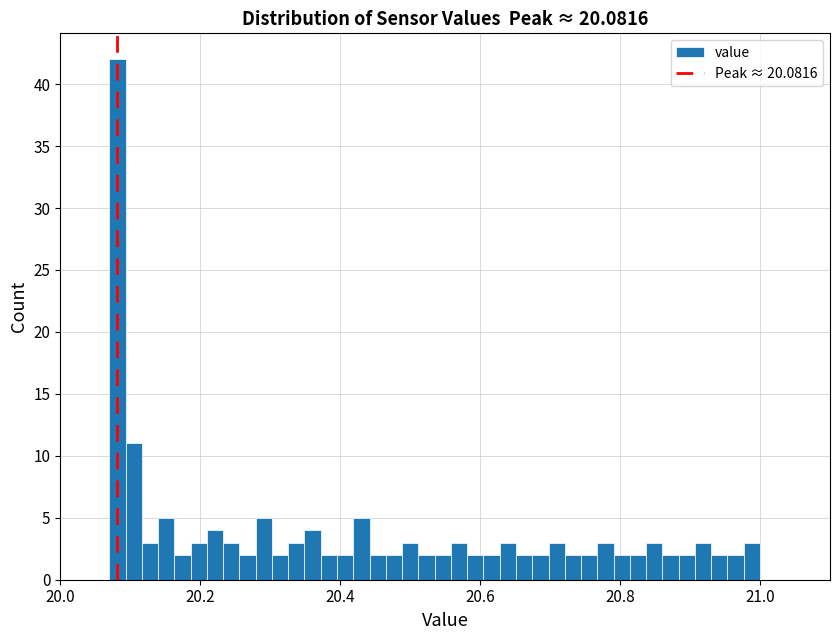

Around what value on the x-axis is the tallest bar? Give the approximate position of its centre, as read against the axis.

20.08